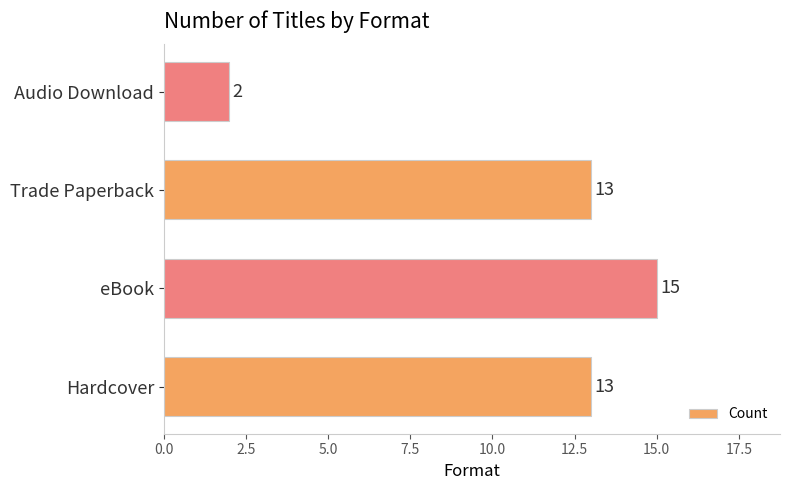

Which has a higher value, eBook or Audio Download?

eBook